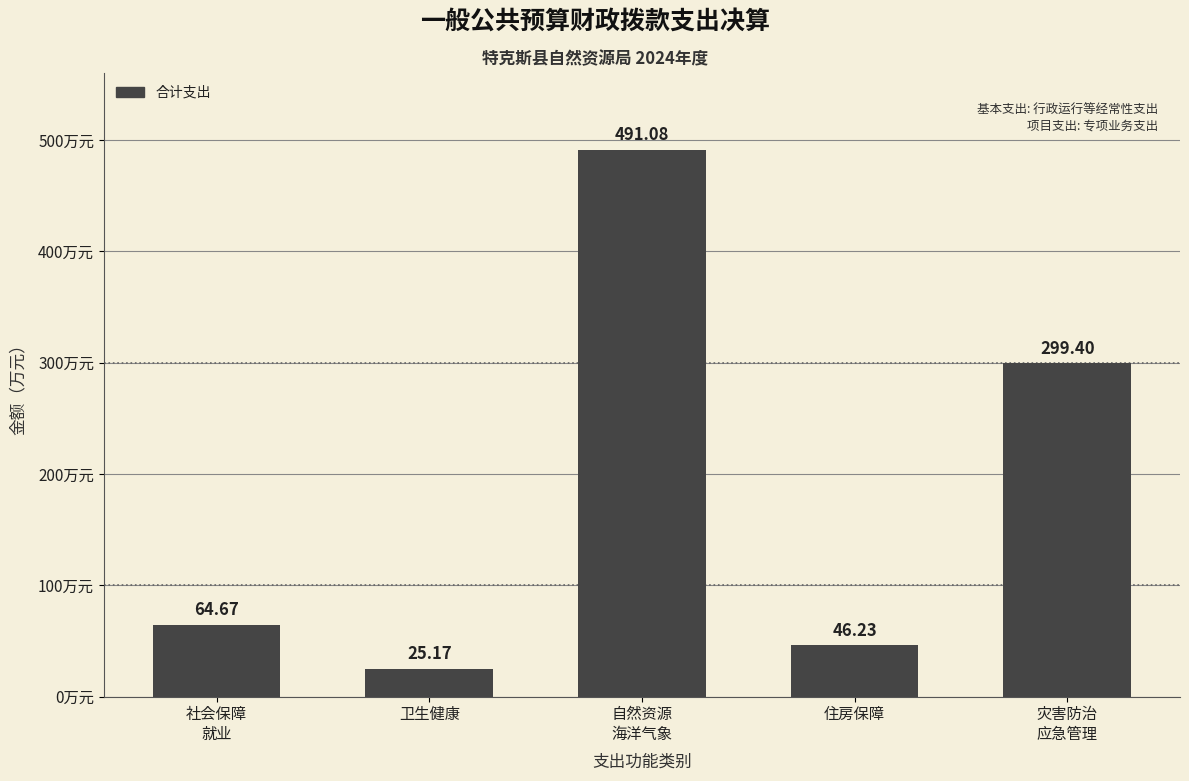

How many data points are less than 64?

2